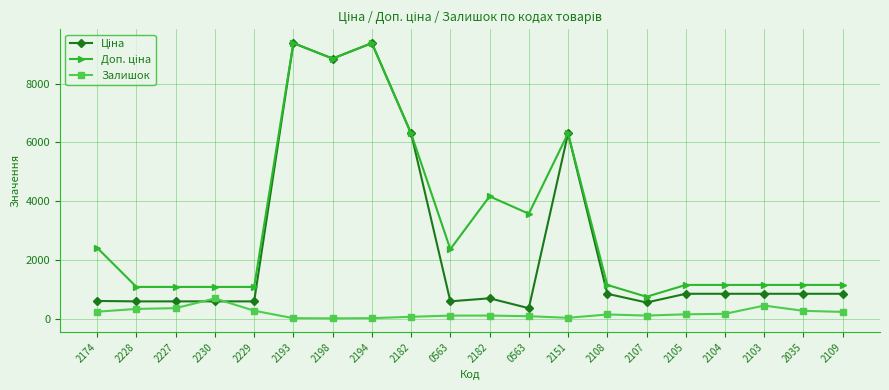

The value of Ціна at 2193 is 9384.0. True or false?

True